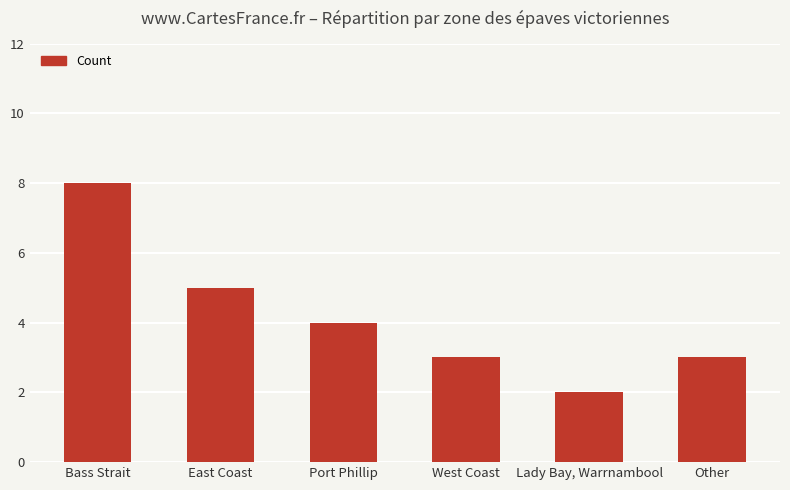

What is the greatest value displayed?

8